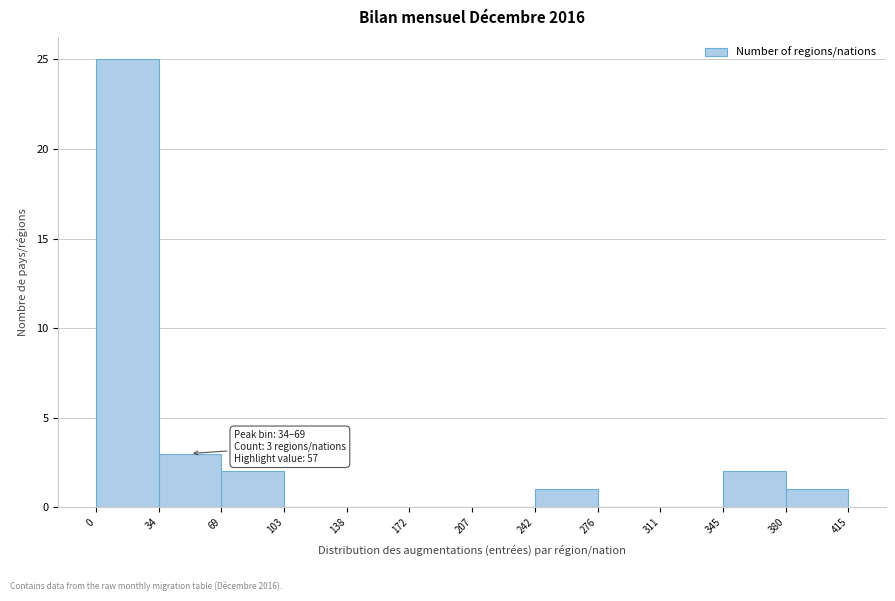

Over which range of the x-axis is the bar tallest?

0 to 34